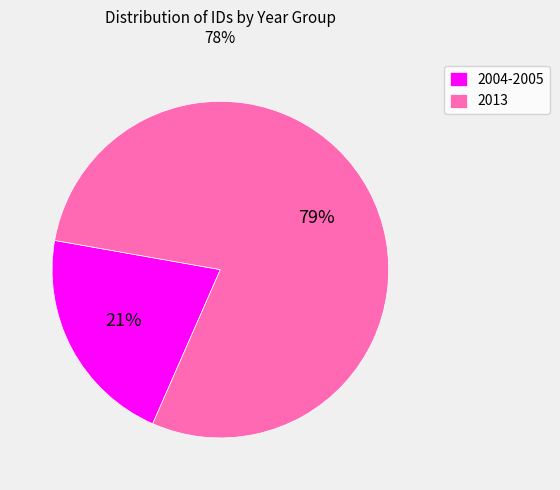

Which slice is the smallest?

2004-2005